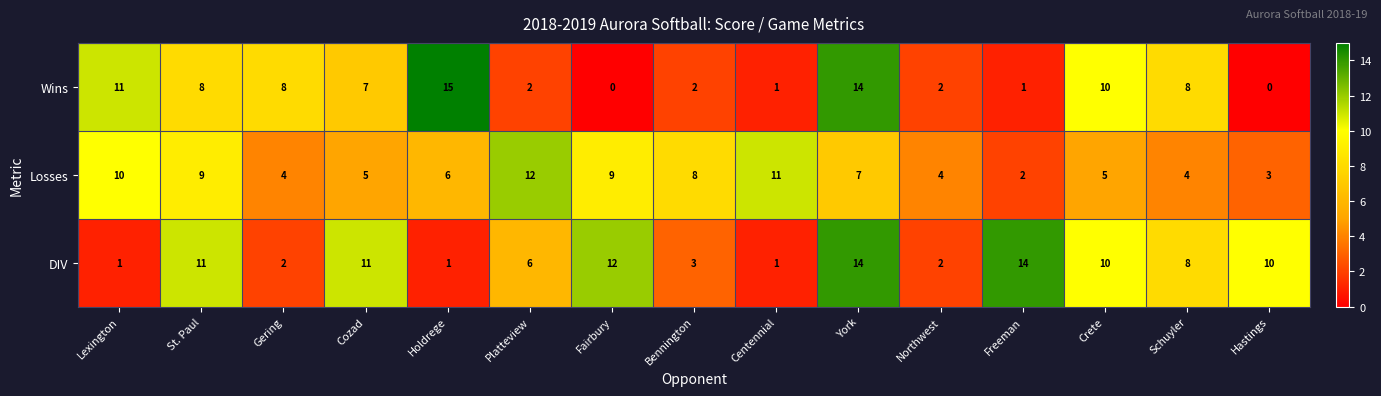

What is the difference between the highest and lowest values at Schuyler?

4